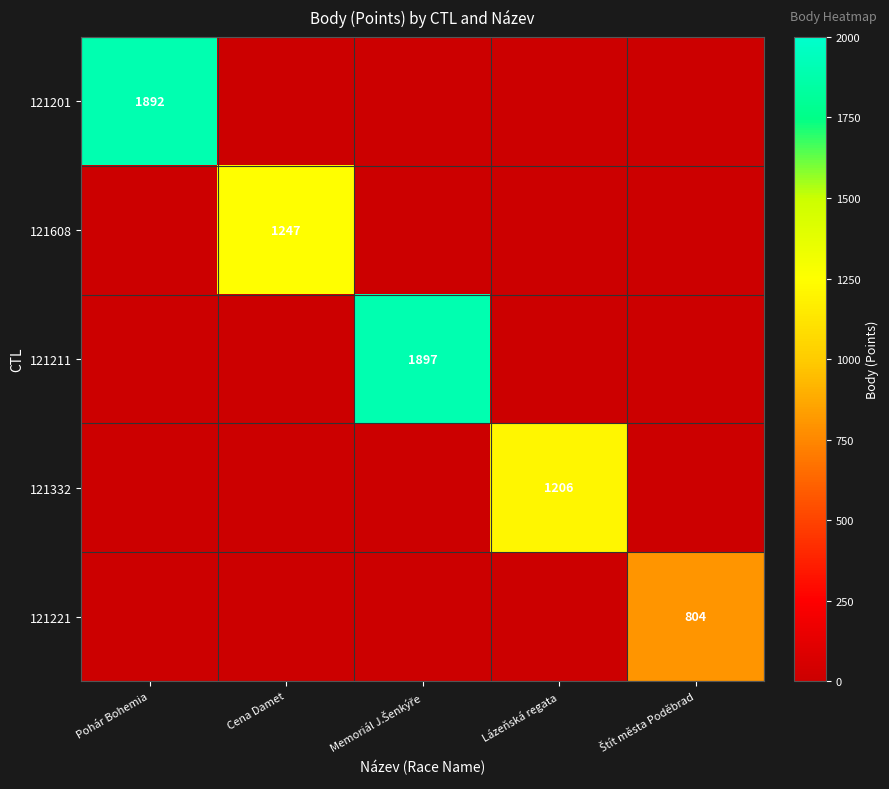

True or false: 121211 has a value of 0 at Štít města Poděbrad.

True